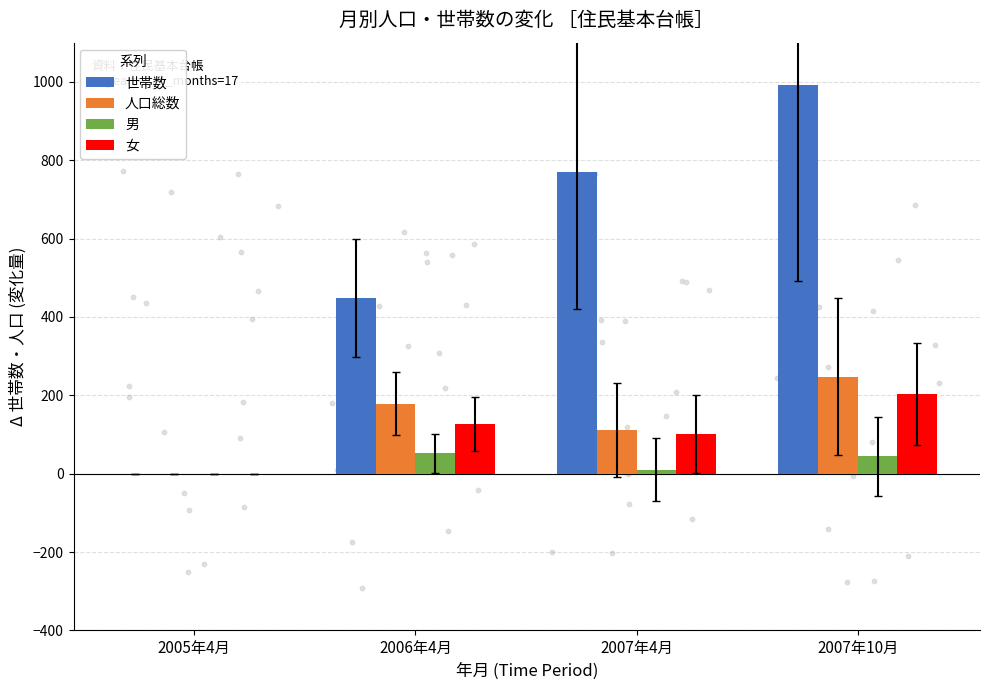

Which series contains the lowest Y value?

世帯数